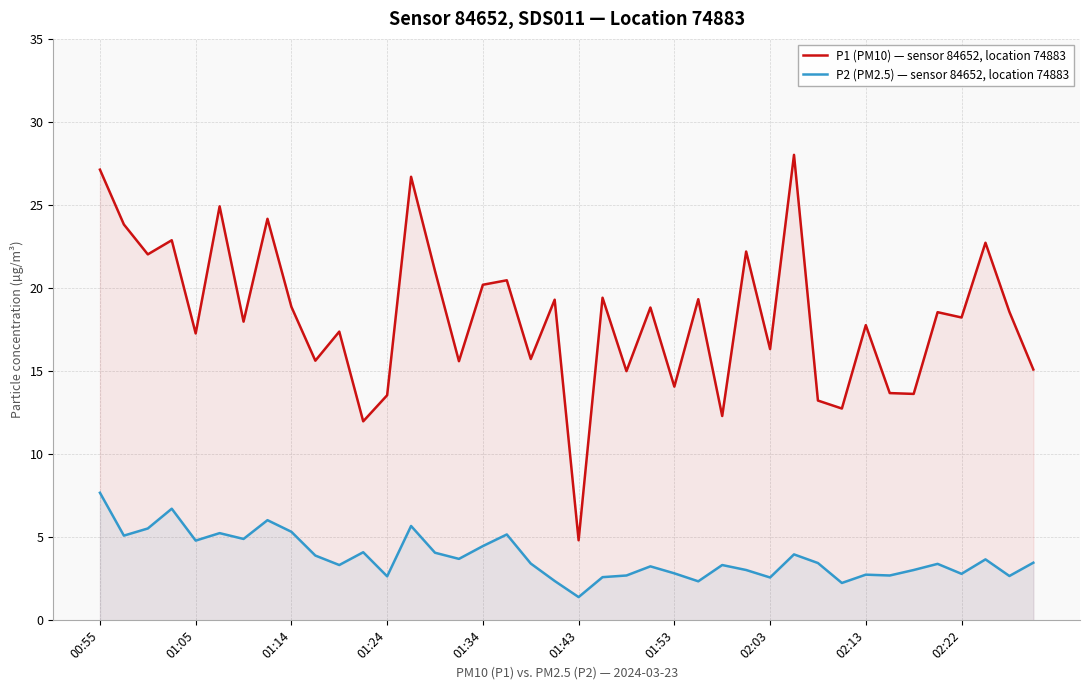

At which label does P2 (PM2.5) — sensor 84652, location 74883 first exceed 3?

00:55